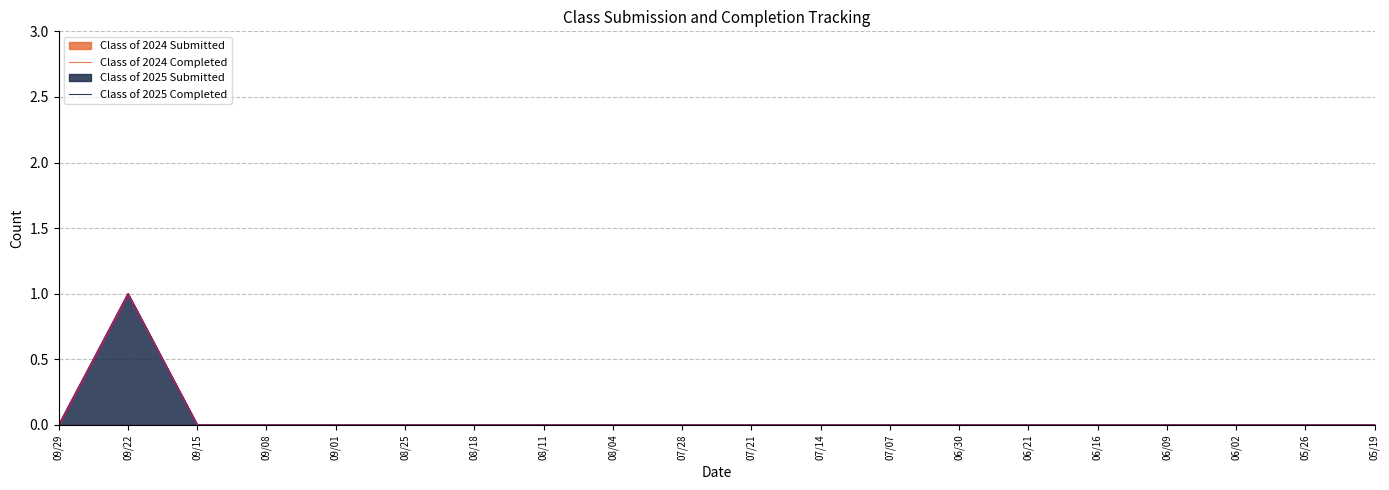

What is the label of the 6th point from the right?

06/21